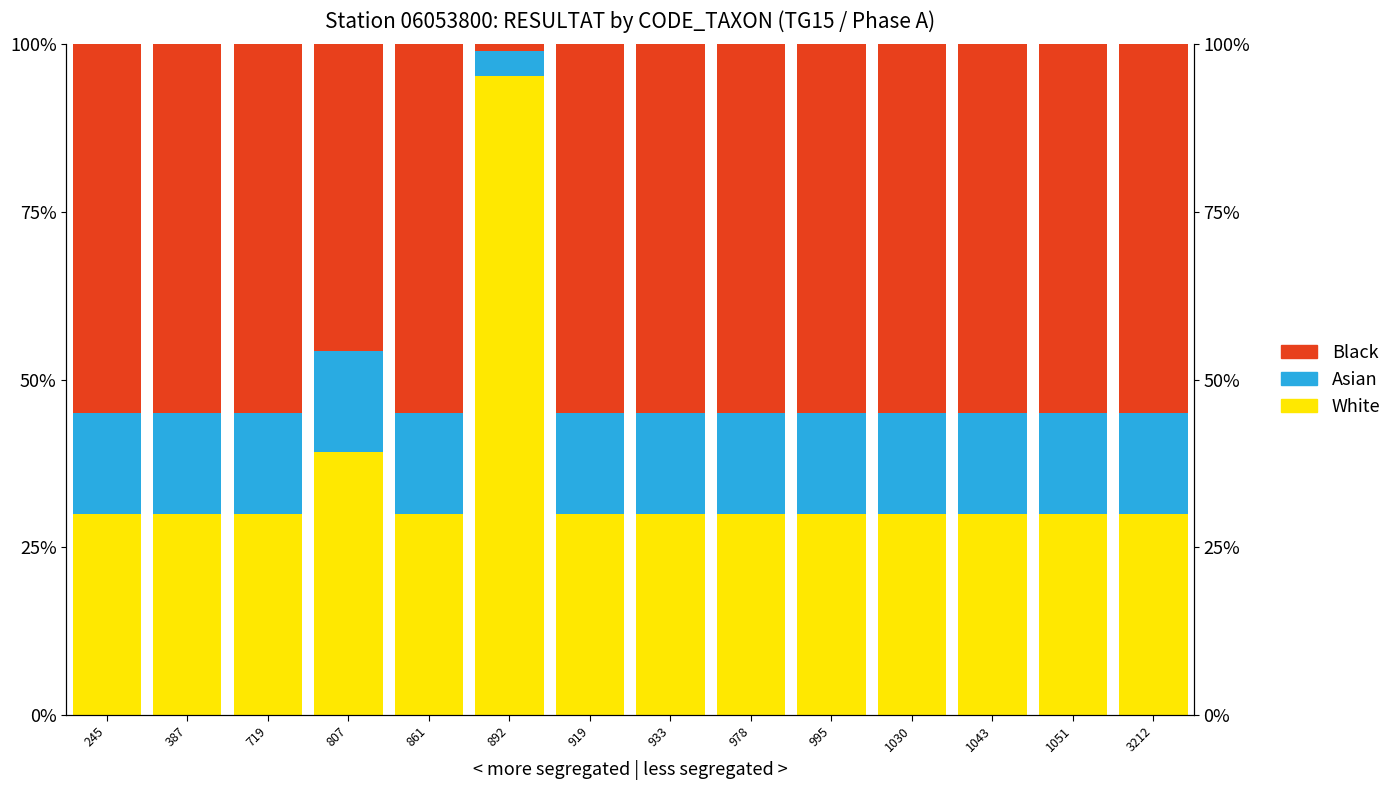

Which has a higher value, 933 or 387?

933